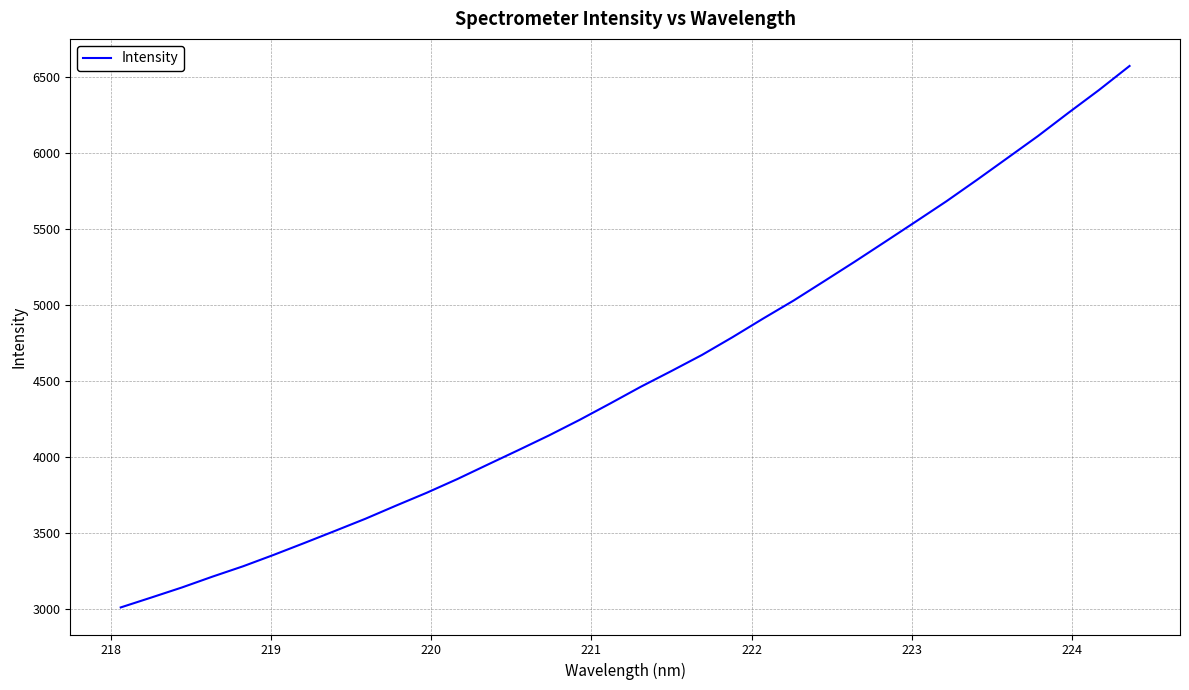

Reading right to left, transcribe all the data shown in this chart.

6569.4	6411.4	6261.7	6108.8	5964.4	5820.4	5679.7	5546.5	5414.2	5282.9	5154.6	5027.4	4908.8	4786.6	4669.8	4564.1	4460.8	4351.0	4243.3	4141.2	4044.7	3949.8	3854.2	3764.2	3679.9	3593.7	3513.4	3434.0	3356.1	3281.1	3213.1	3141.7	3075.6	3010.5